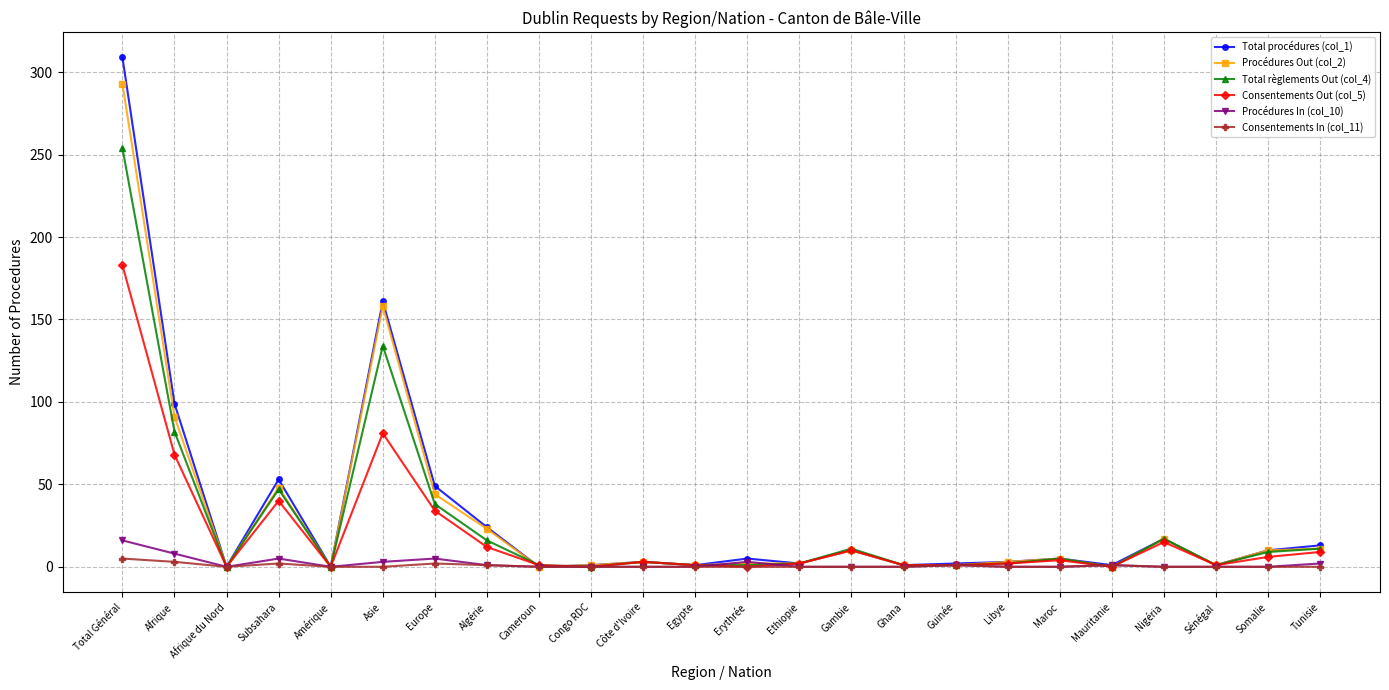

Which series has the largest range (max minus min)?

Total procédures (col_1)